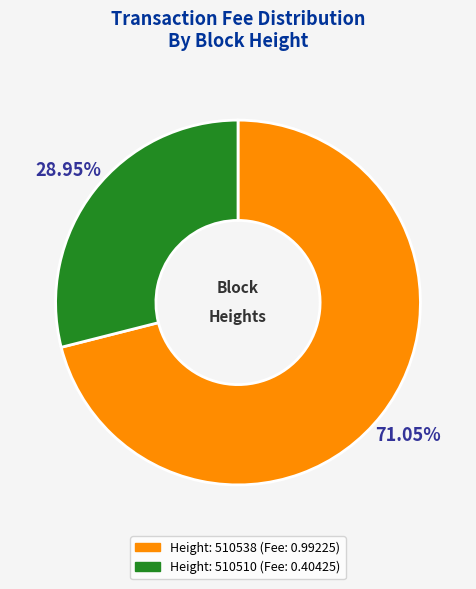

Does any single category account for the majority?

Yes